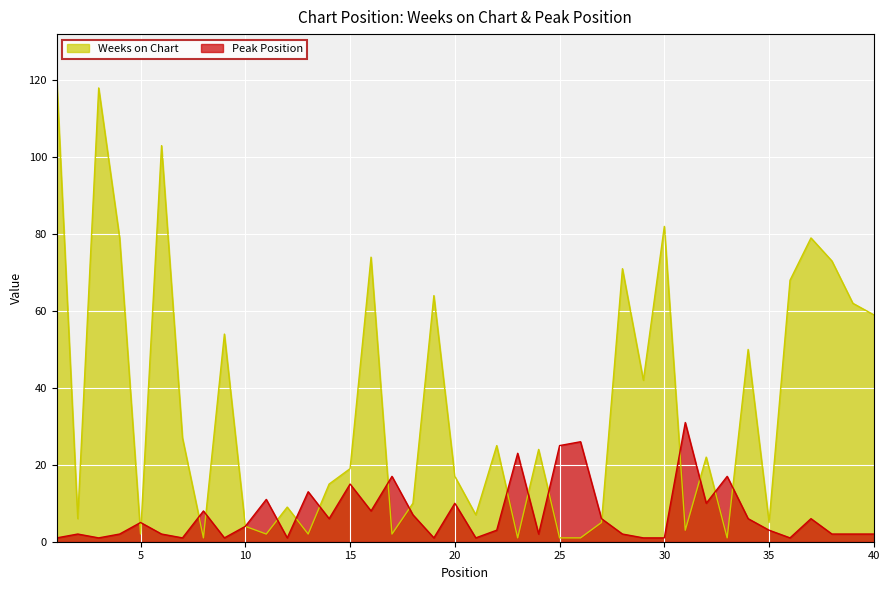

Where is the first local maximum for Peak Position?

2